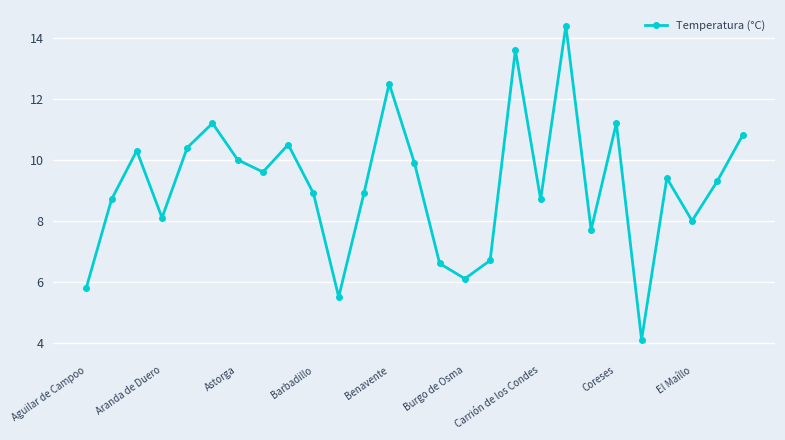

What is the value of the 18th point from the left?

13.6